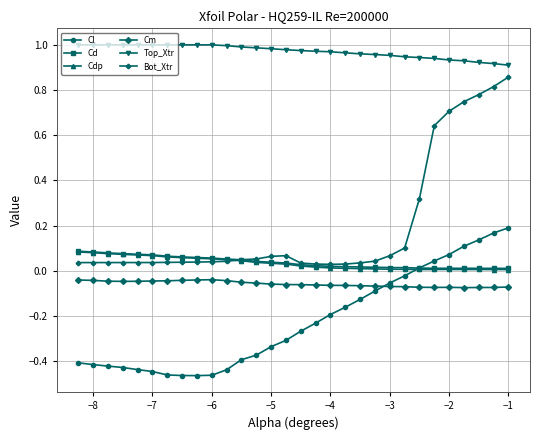

How many series are shown in this chart?

6